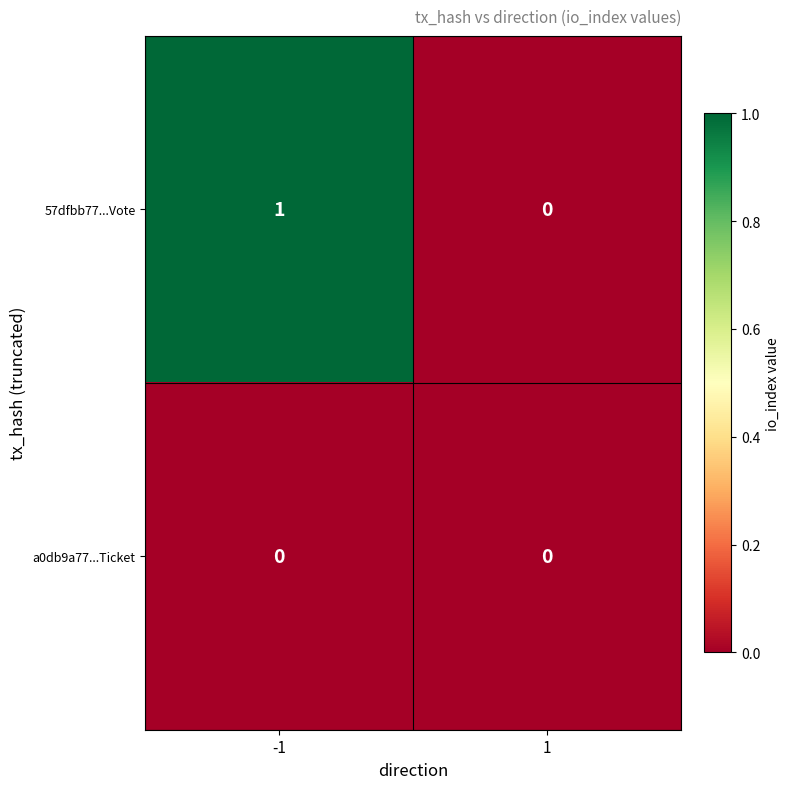

The a0db9a77...Ticket series shows 0 at 1. True or false?

True